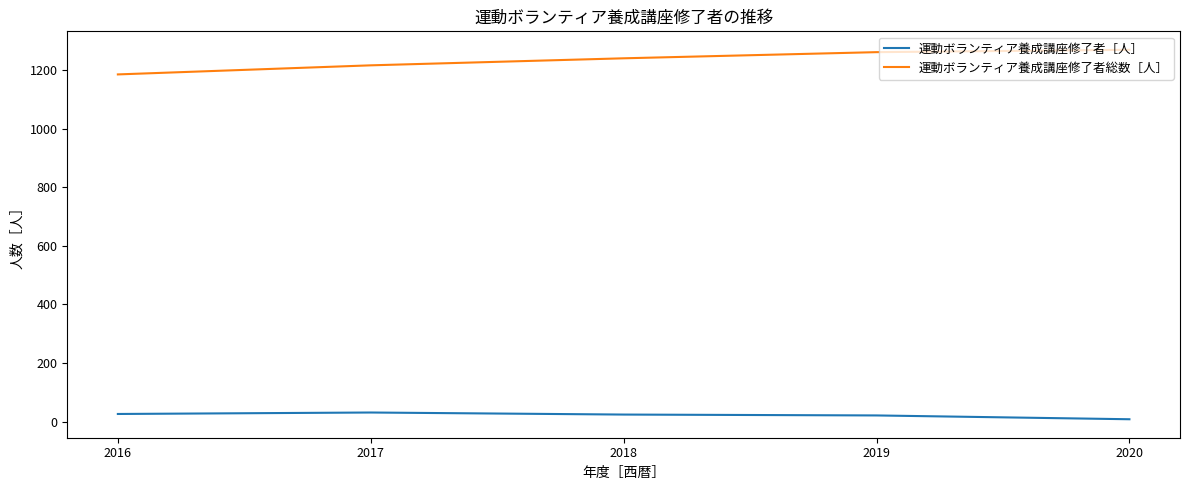

What is the difference between the 運動ボランティア養成講座修了者［人］ values at 2020 and 2018?

16